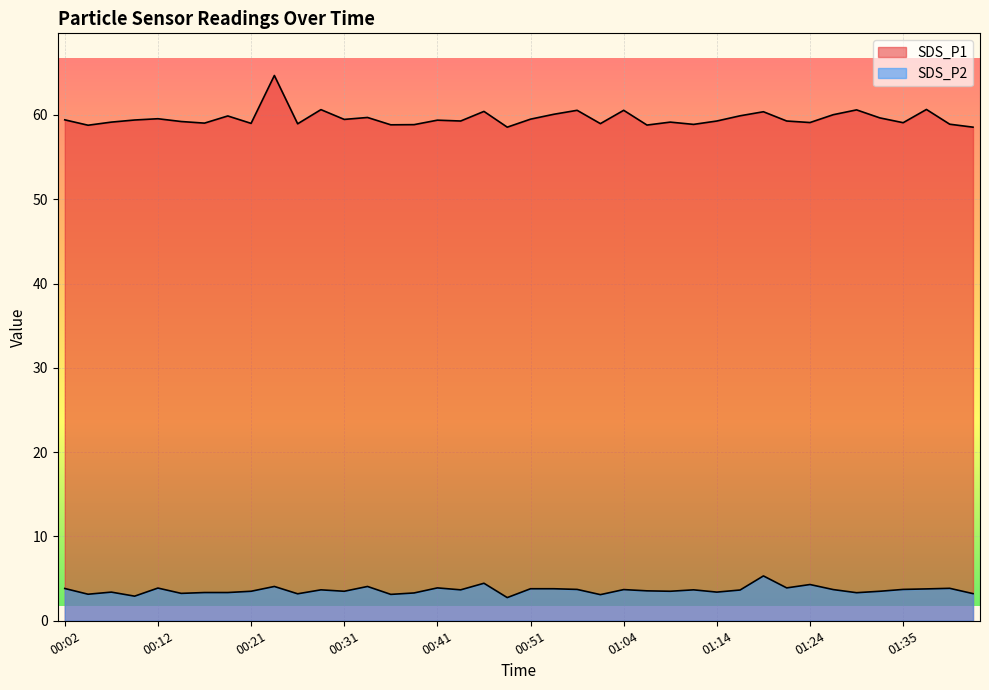

What is the label of the 36th point from the left?

01:32